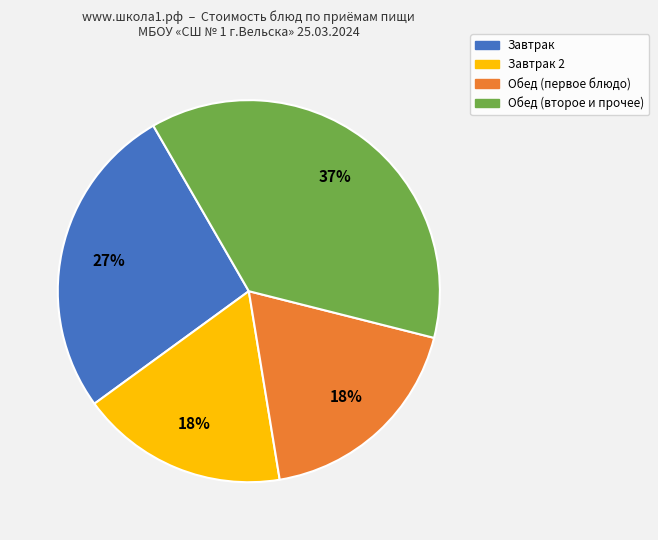

Is there a majority slice in this chart?

No